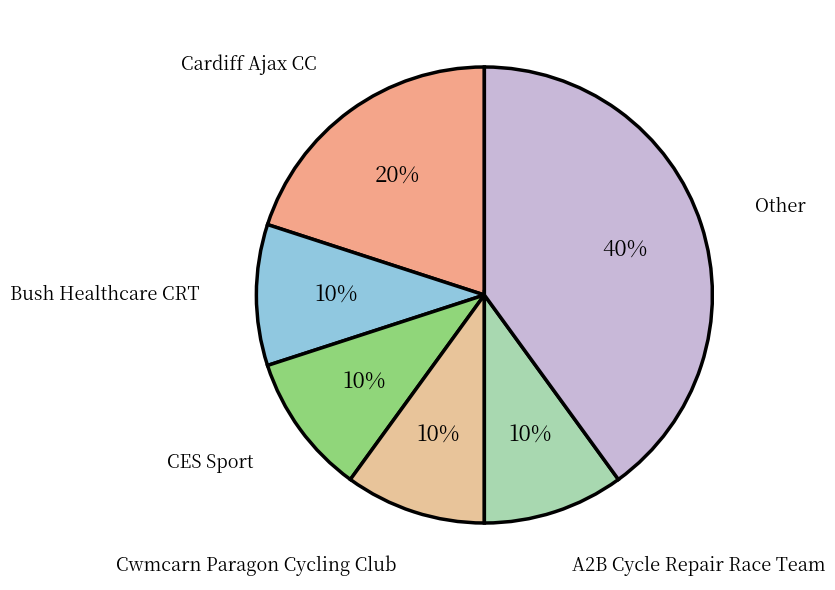

What is the largest slice in the pie chart?

Other